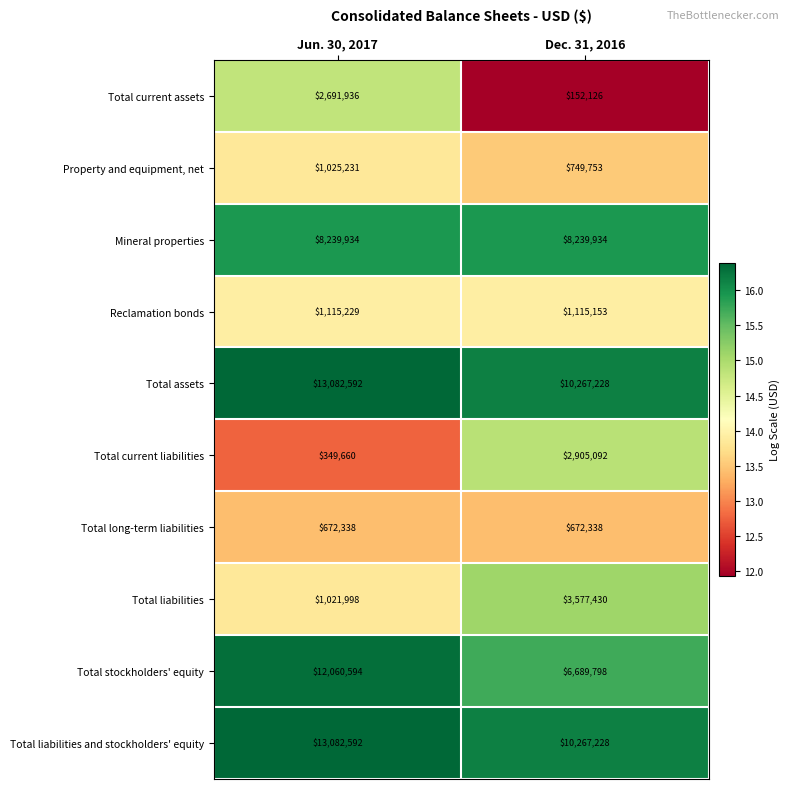

What is the difference between the highest and lowest values at Jun. 30, 2017?

12732932